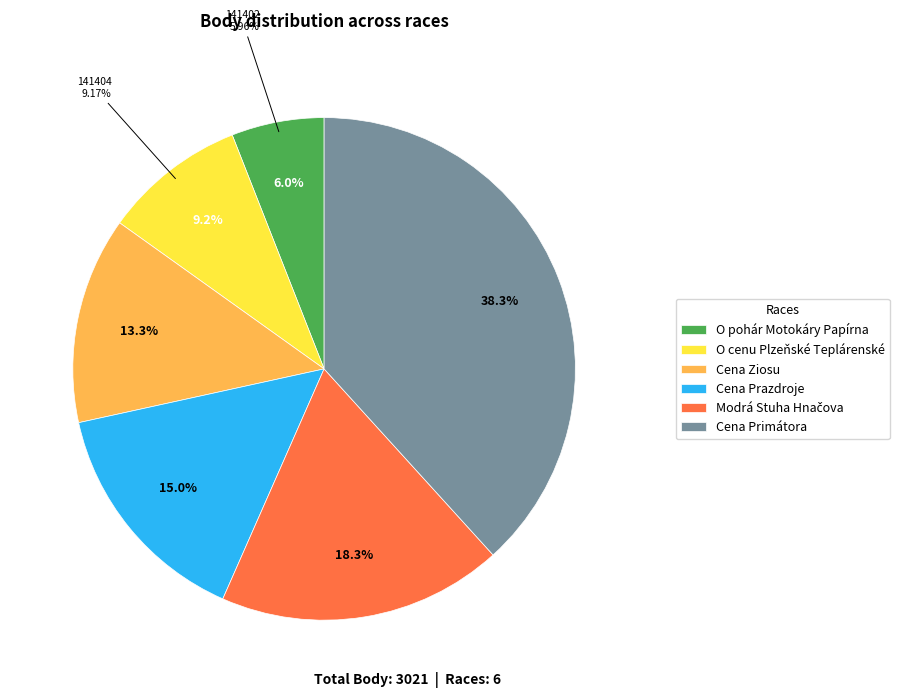

Count the number of slices in the pie.

6